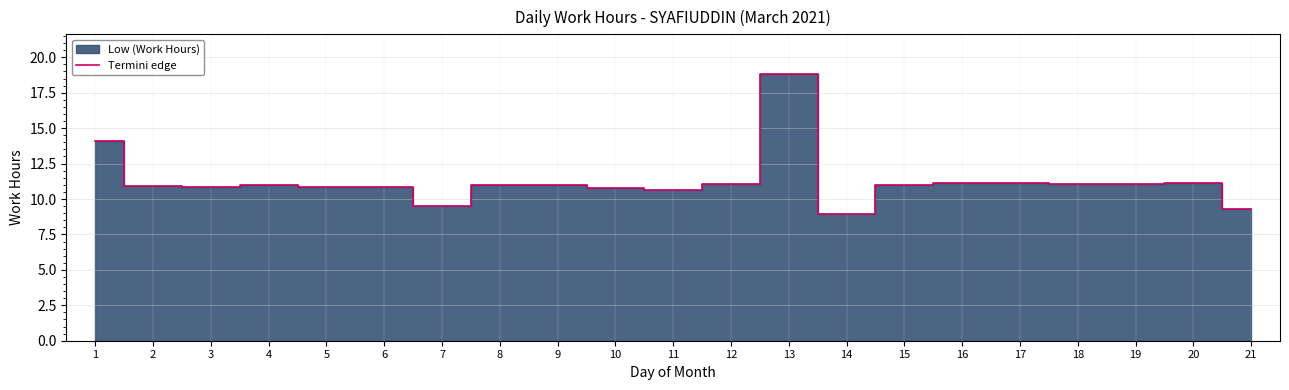

Rank the categories by value from highest to lowest.

13, 1, 17, 16, 20, 18, 12, 19, 15, 8, 4, 9, 2, 3, 6, 5, 10, 11, 7, 21, 14